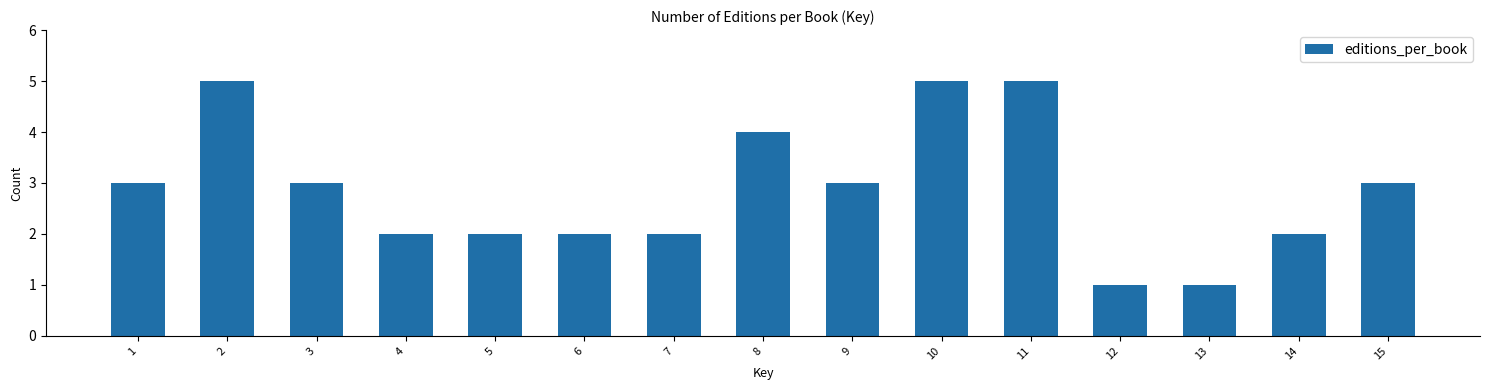

Reading left to right, what are all the values shown in this chart?

1=3	2=5	3=3	4=2	5=2	6=2	7=2	8=4	9=3	10=5	11=5	12=1	13=1	14=2	15=3